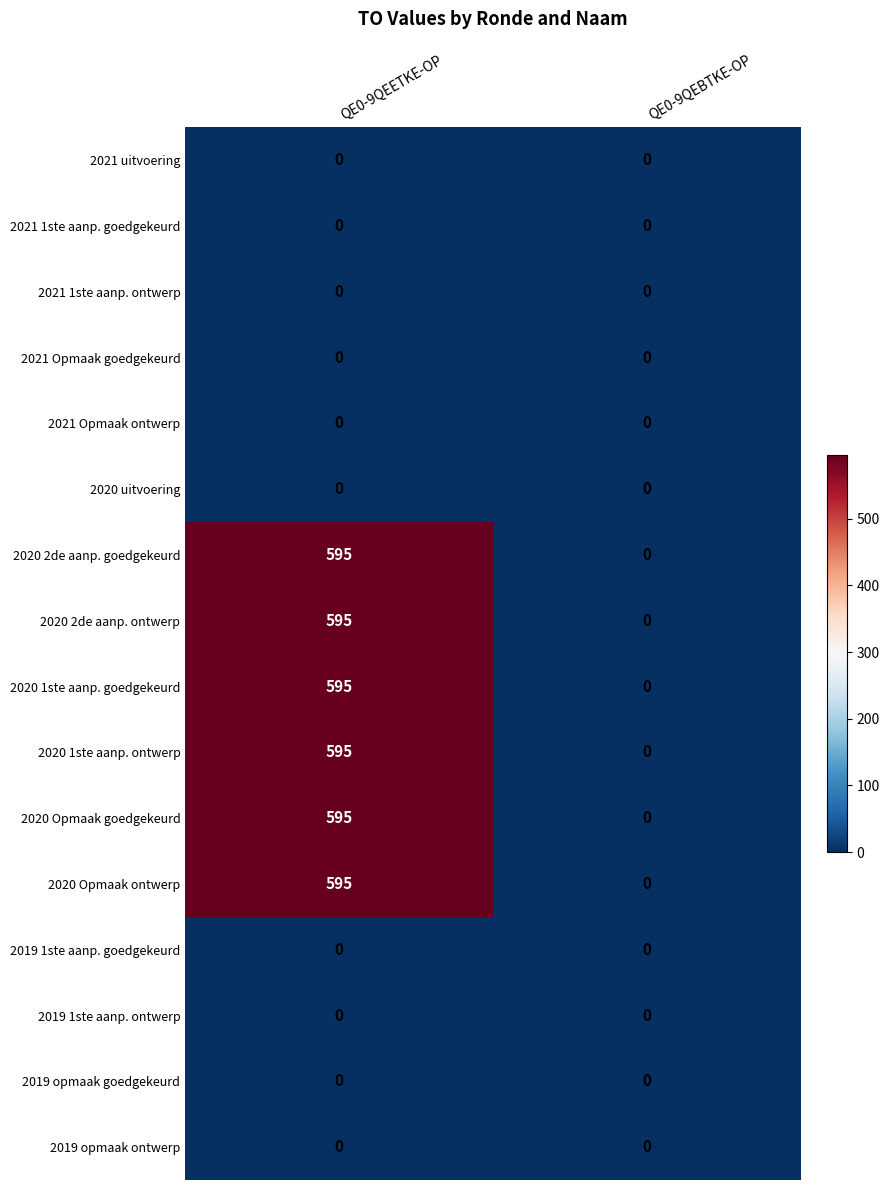

What is the difference between the highest and lowest values at QE0-9QEETKE-OP?

595